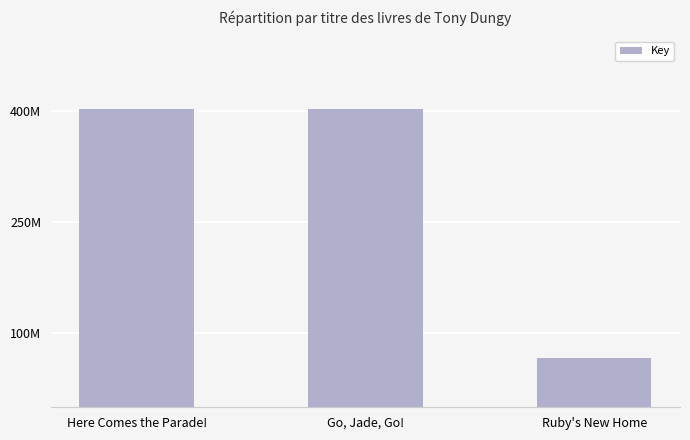

Reading left to right, what are all the values shown in this chart?

Here Comes the Parade!=402806874	Go, Jade, Go!=402805075	Ruby's New Home=66605965